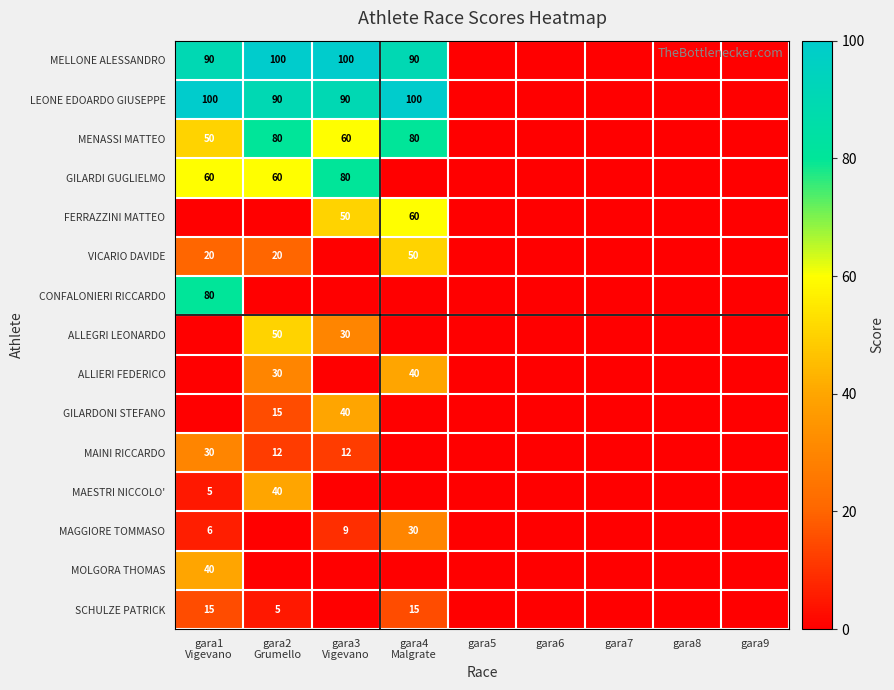

What is the difference between the maximum and second lowest values in the ALLIERI FEDERICO series?

40